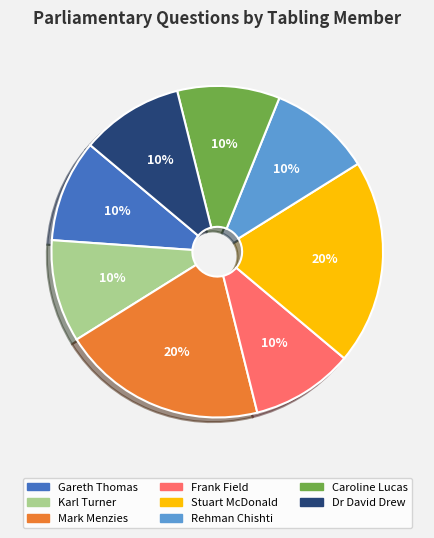

To the nearest percent, what is the difference between the largest and smallest slice percentages?

10%